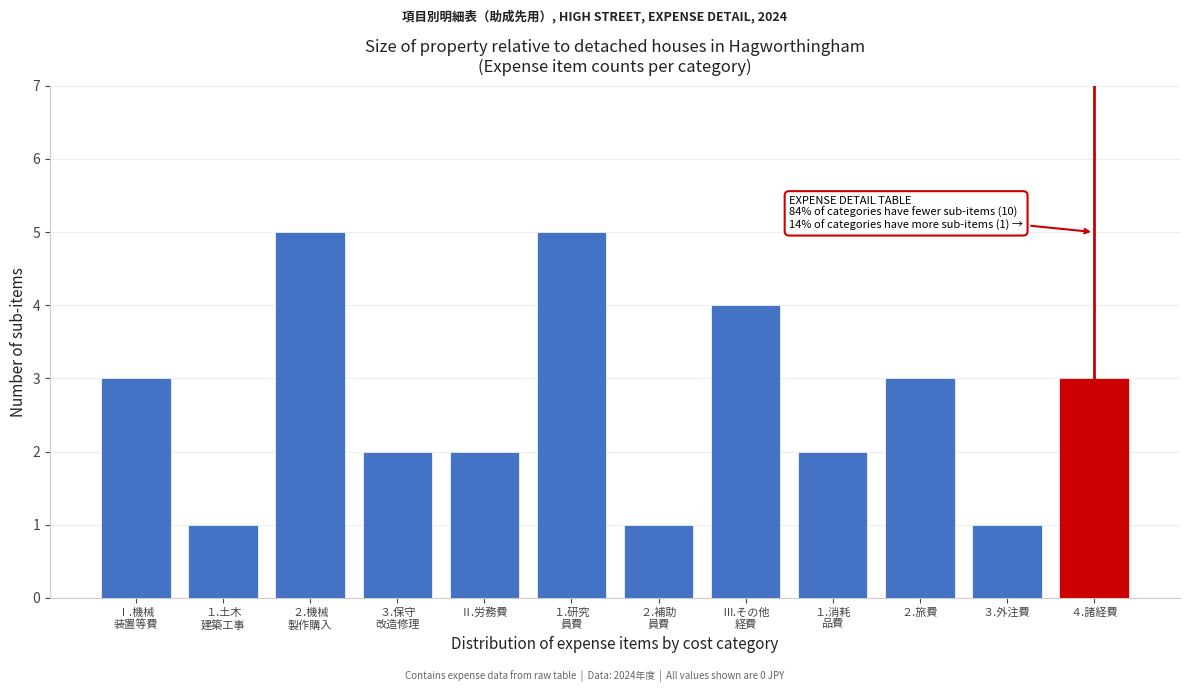

Reading left to right, extract all data points from this chart.

3	1	5	2	2	5	1	4	2	3	1	3